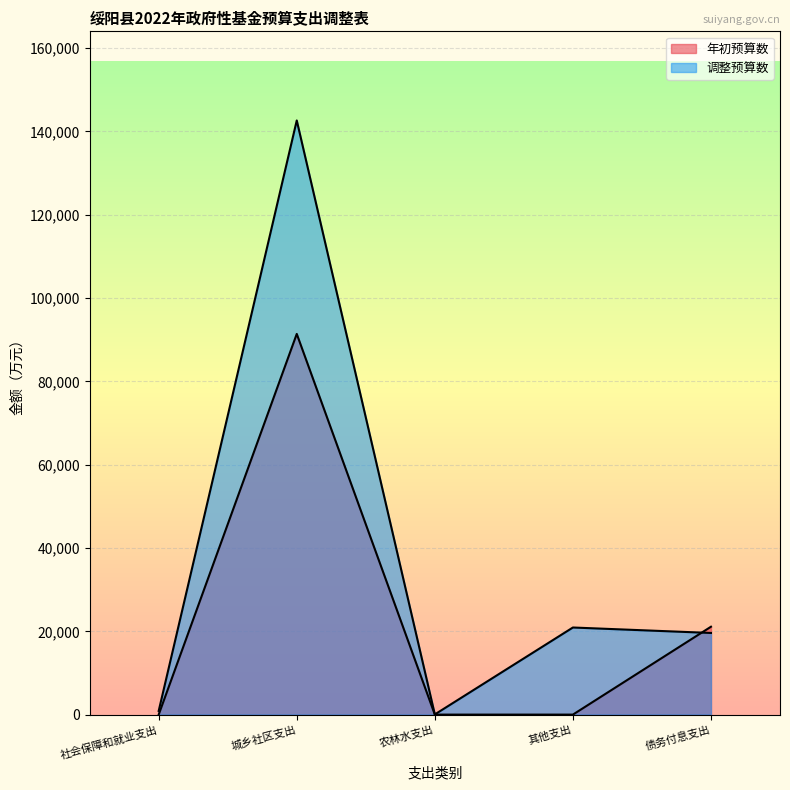

In 调整预算数, how many points are lower than both neighbors (excluding endpoints)?

1